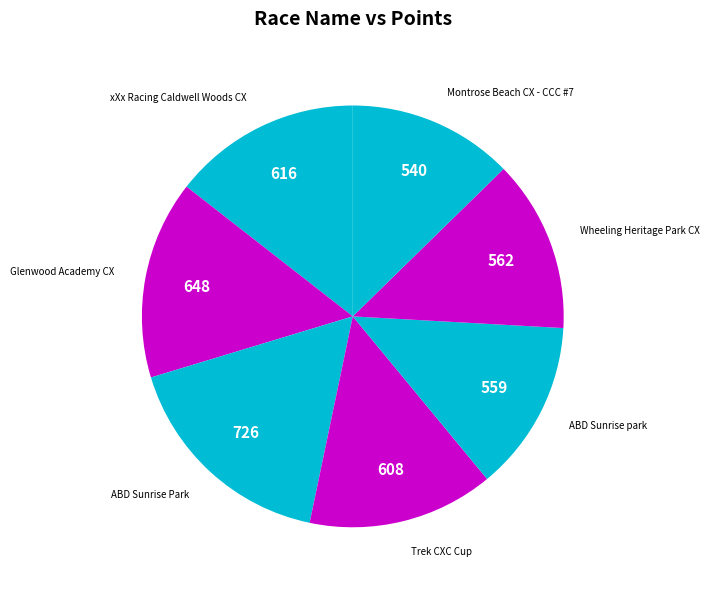

What is the largest slice in the pie chart?

ABD Sunrise Park